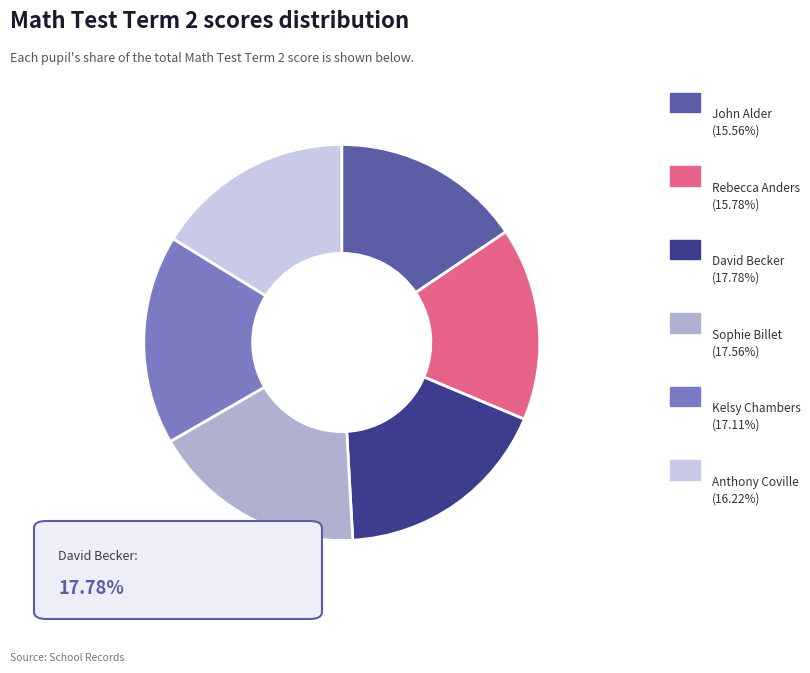

Does any single category account for the majority?

No